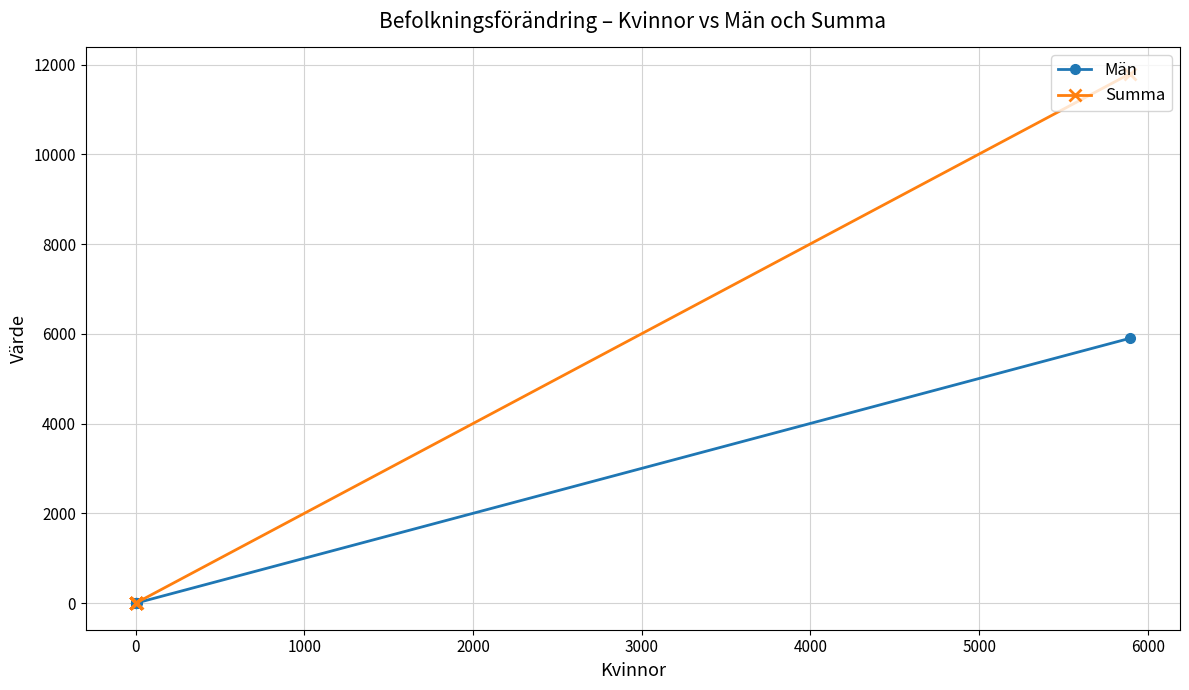

What are all the series names shown in the legend?

Män, Summa